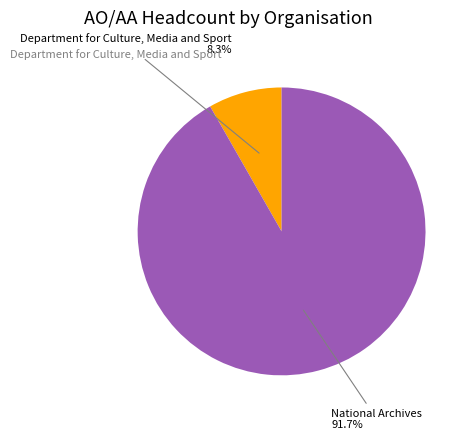

To the nearest percent, what is the difference between the largest and smallest slice percentages?

83%